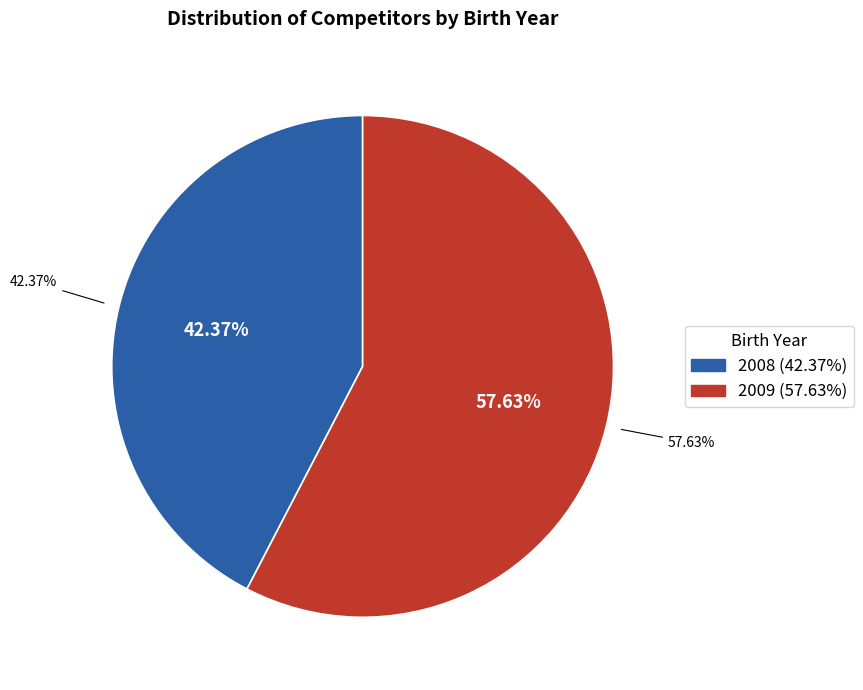

Is it true that 2009 is 64% of the pie?

False